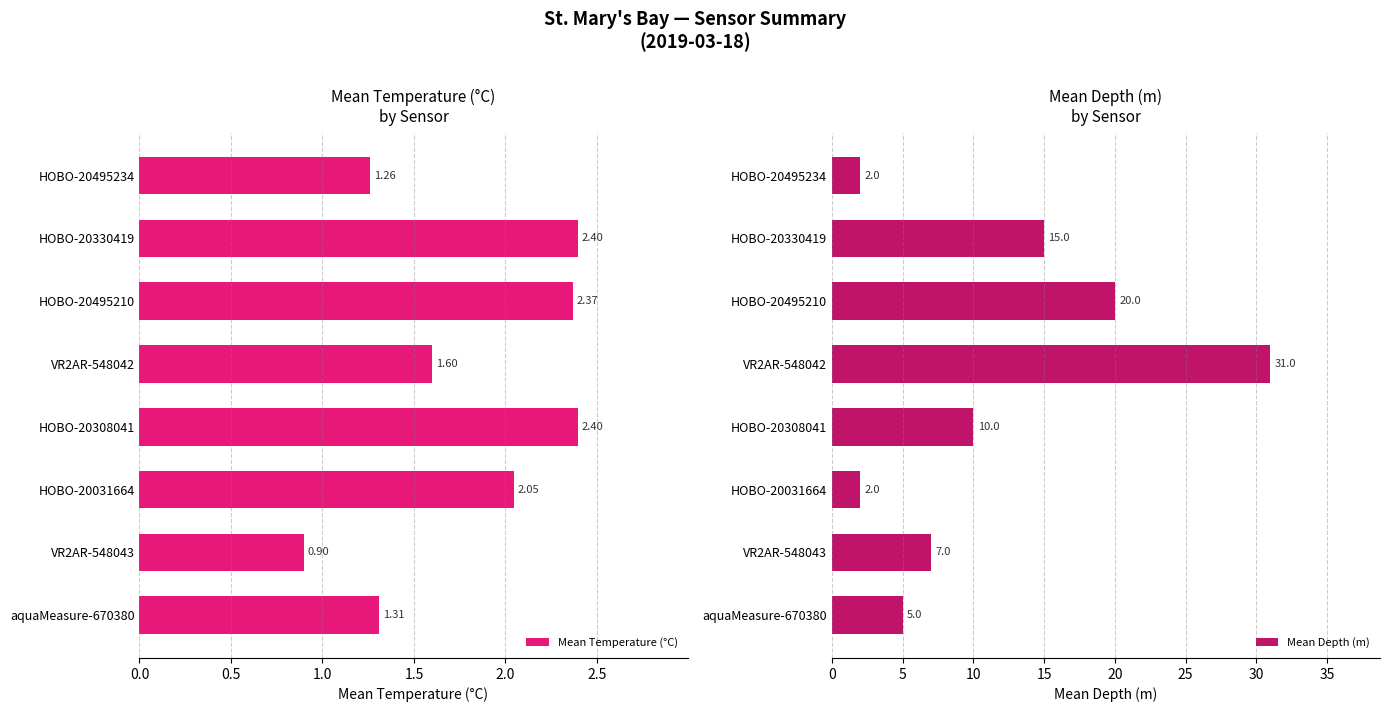

What is the difference between the maximum and minimum values in the Mean Temperature (°C) series?

1.5